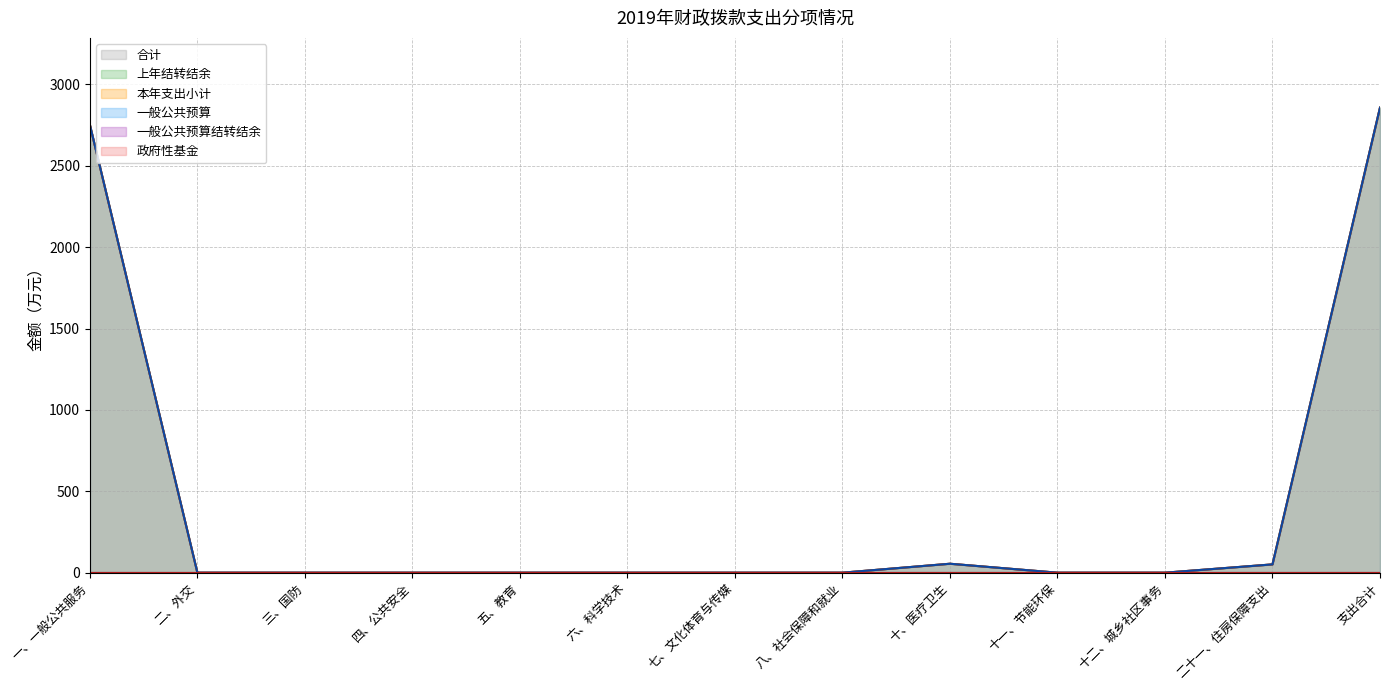

Which series has the largest range (max minus min)?

合计